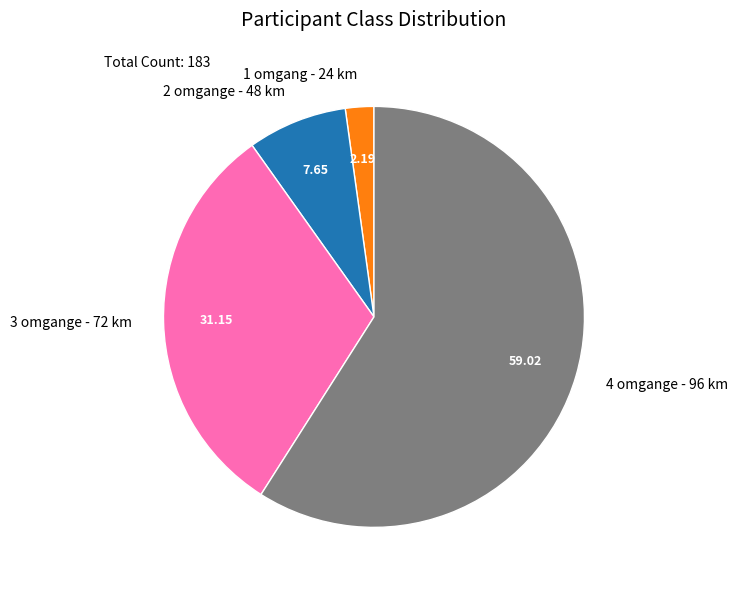

Rank the categories by value from lowest to highest.

1 omgang - 24 km, 2 omgange - 48 km, 3 omgange - 72 km, 4 omgange - 96 km